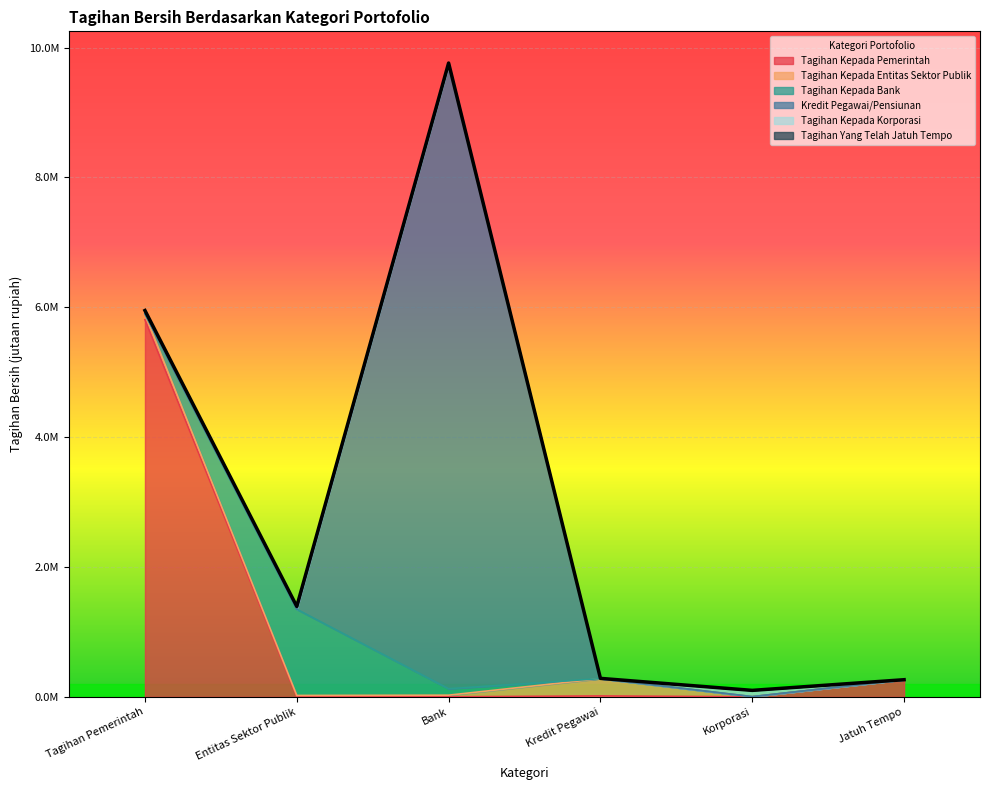

Reading left to right, what are all the values shown in this chart?

Tagihan Kepada Pemerintah: Tagihan Pemerintah=5809214.3	Entitas Sektor Publik=0.0	Bank=0.0	Kredit Pegawai=13375.0	Korporasi=0.0	Jatuh Tempo=263405.0
Tagihan Kepada Entitas Sektor Publik: Tagihan Pemerintah=89513.7	Entitas Sektor Publik=21000.0	Bank=25214.0	Kredit Pegawai=266372.7	Korporasi=2663.4	Jatuh Tempo=0.0
Tagihan Kepada Bank: Tagihan Pemerintah=0.0	Entitas Sektor Publik=1327616.6	Bank=99501.6	Kredit Pegawai=31.5	Korporasi=0.0	Jatuh Tempo=0.0
Kredit Pegawai/Pensiunan: Tagihan Pemerintah=735.0	Entitas Sektor Publik=0.0	Bank=9603397.9	Kredit Pegawai=0.0	Korporasi=100.4	Jatuh Tempo=0.0
Tagihan Kepada Korporasi: Tagihan Pemerintah=51219.4	Entitas Sektor Publik=40750.0	Bank=35000.0	Kredit Pegawai=4151.7	Korporasi=96352.9	Jatuh Tempo=0.0
Tagihan Yang Telah Jatuh Tempo: Tagihan Pemerintah=0.0	Entitas Sektor Publik=2870.0	Bank=0.0	Kredit Pegawai=0.0	Korporasi=0.0	Jatuh Tempo=0.0